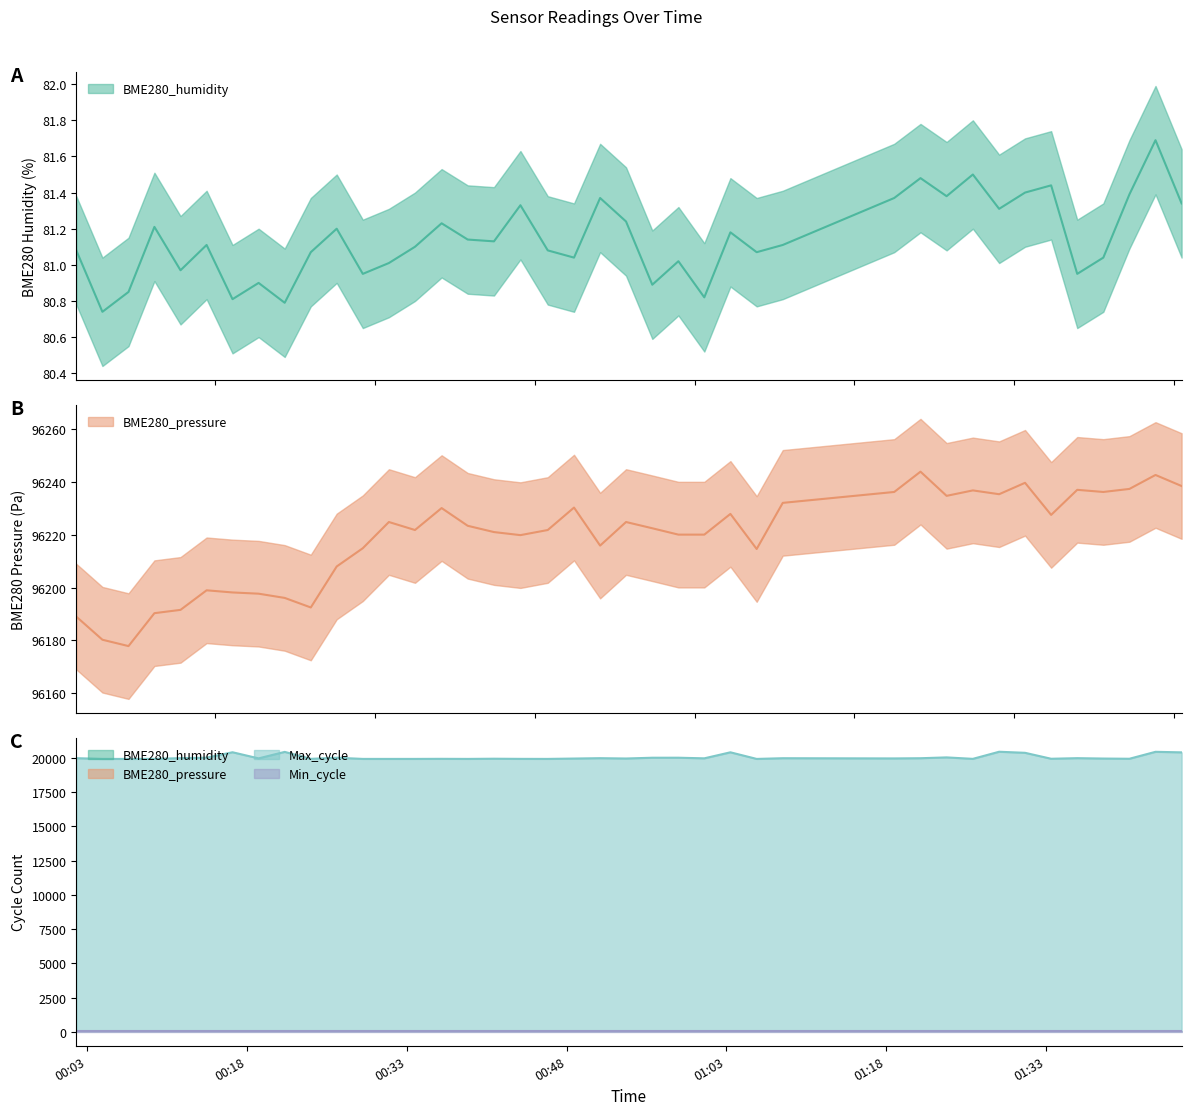

What is the total value across all series at 2021/12/01 01:21:13?

116300.4